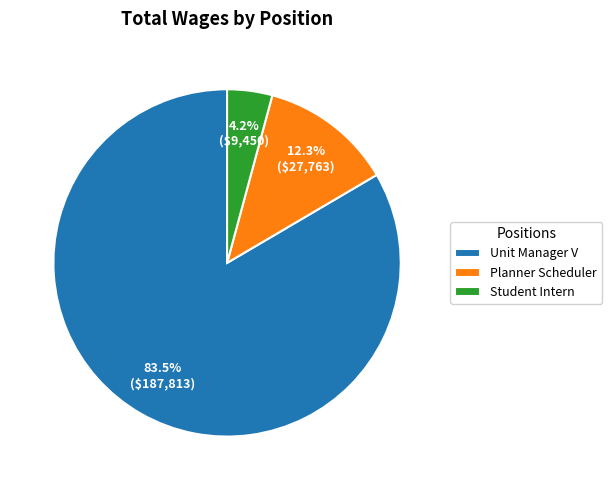

To the nearest percent, what is the average slice percentage?

33%